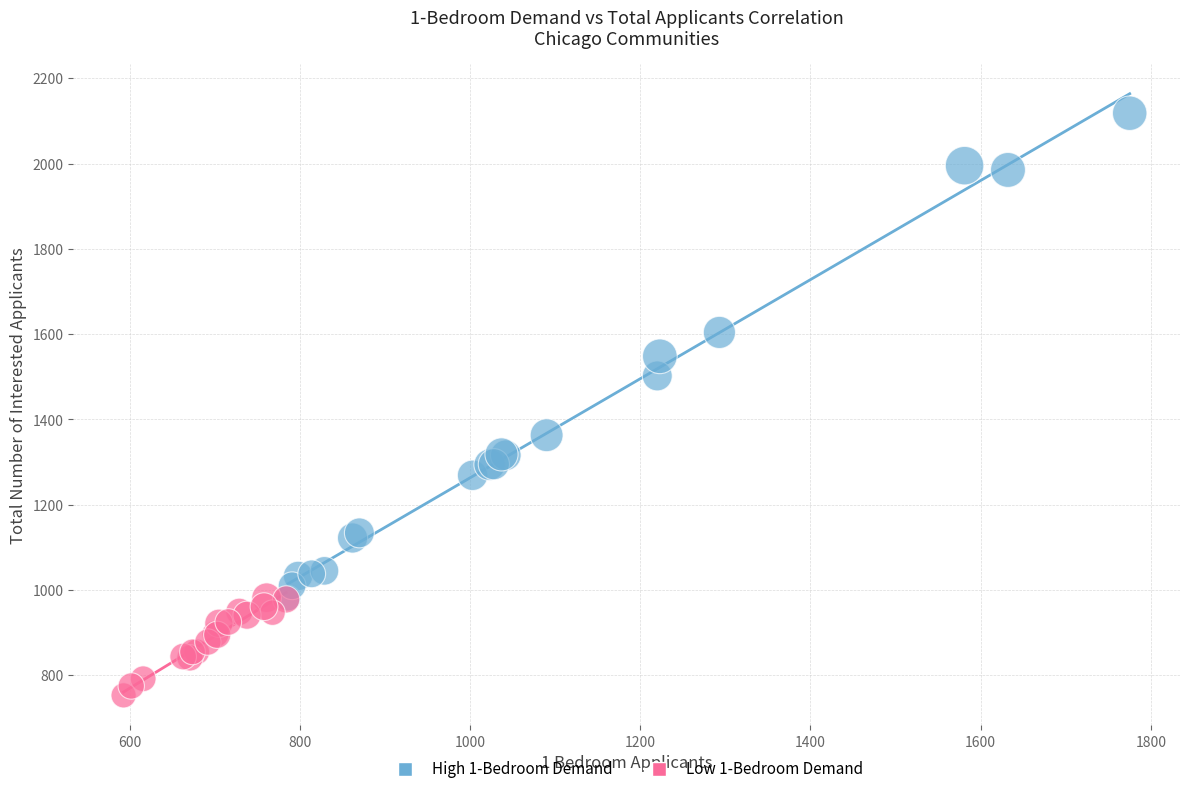

What are all the series names shown in the legend?

High 1-Bedroom Demand, Low 1-Bedroom Demand